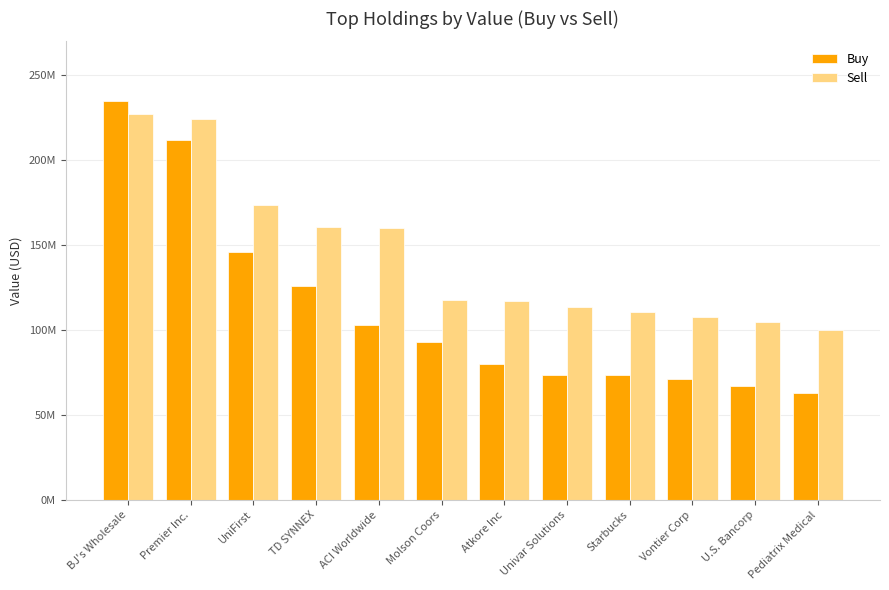

Does the chart contain any negative values?

No